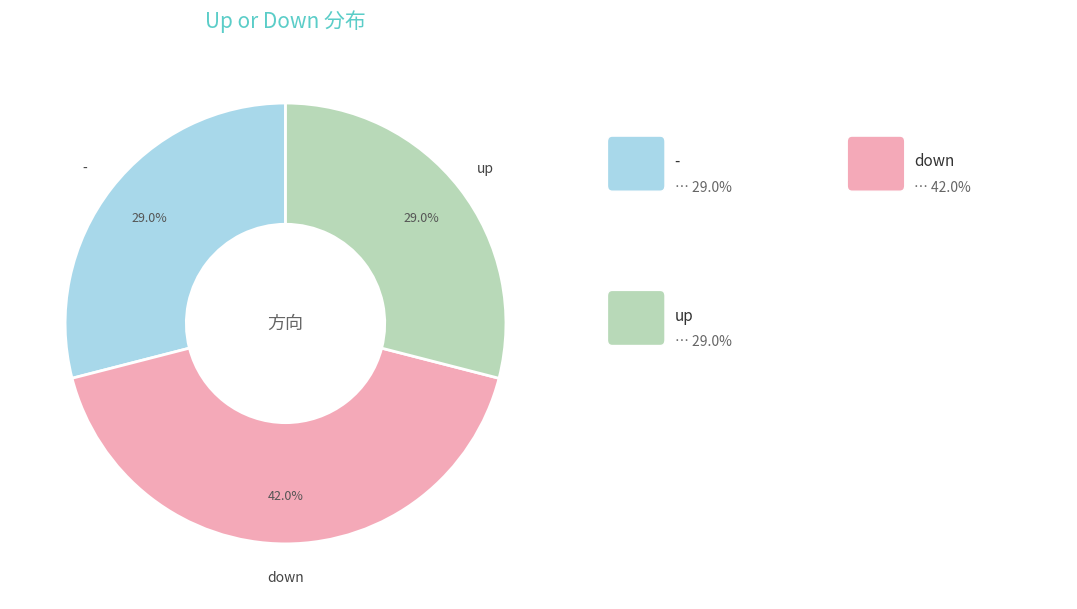

Is there any slice that represents more than half of the pie?

No